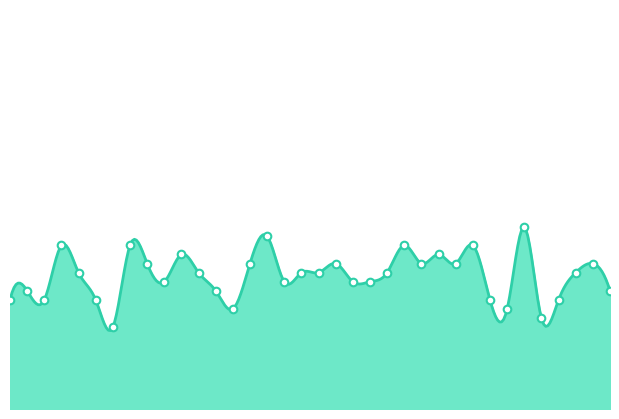

What is the total value across all series at 9?

16